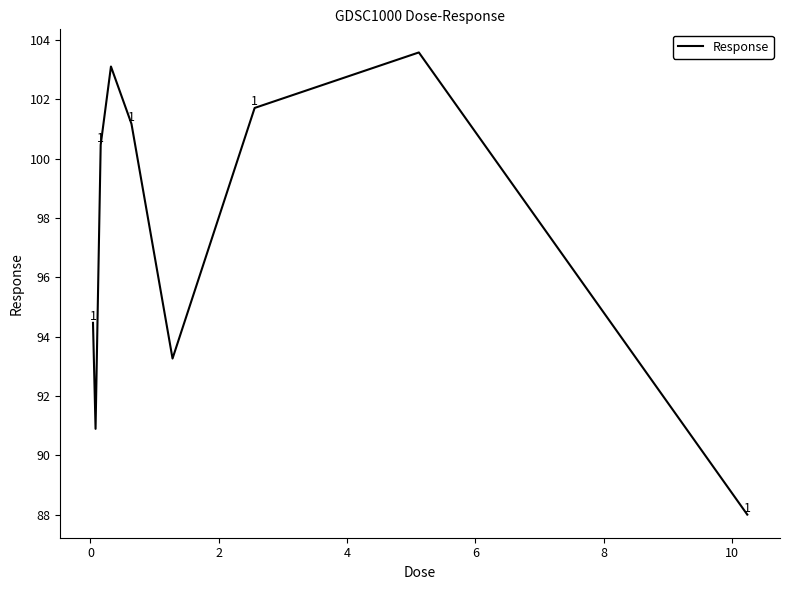

What is the greatest value displayed?

103.6